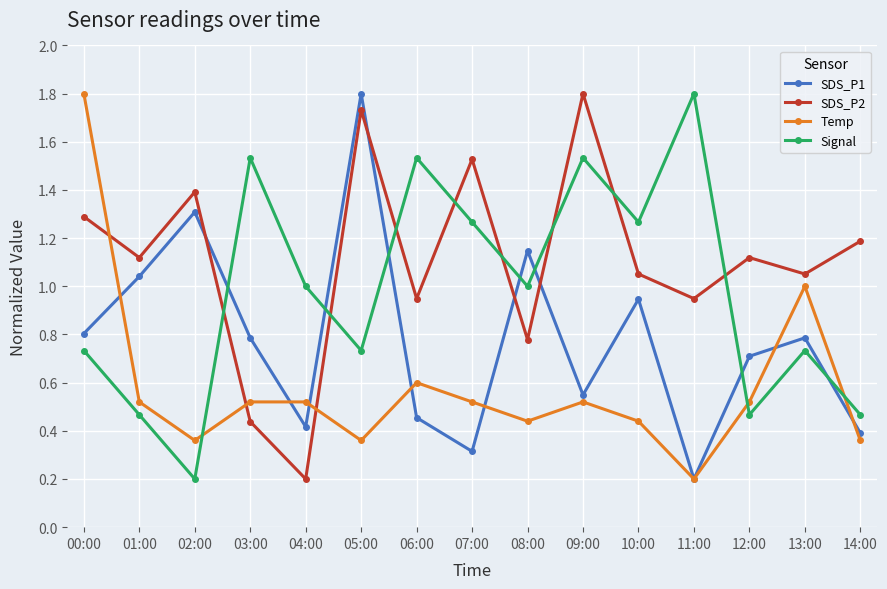

Rank the series by their average value, from highest to lowest.

SDS_P2, Signal, SDS_P1, Temp